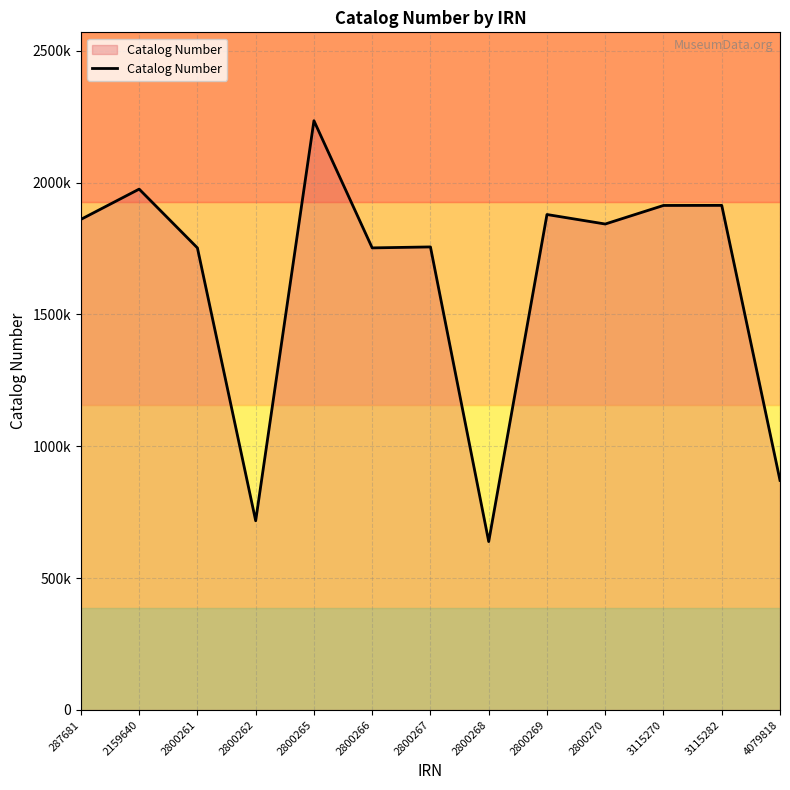

The value at 287681 is 1860709. True or false?

True